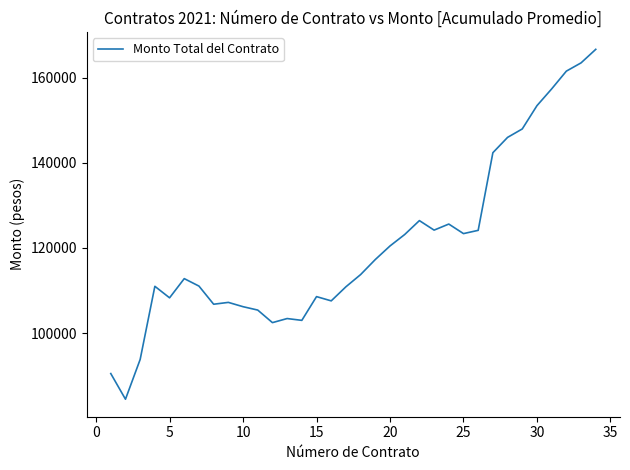

What is the smallest value displayed?

84448.0